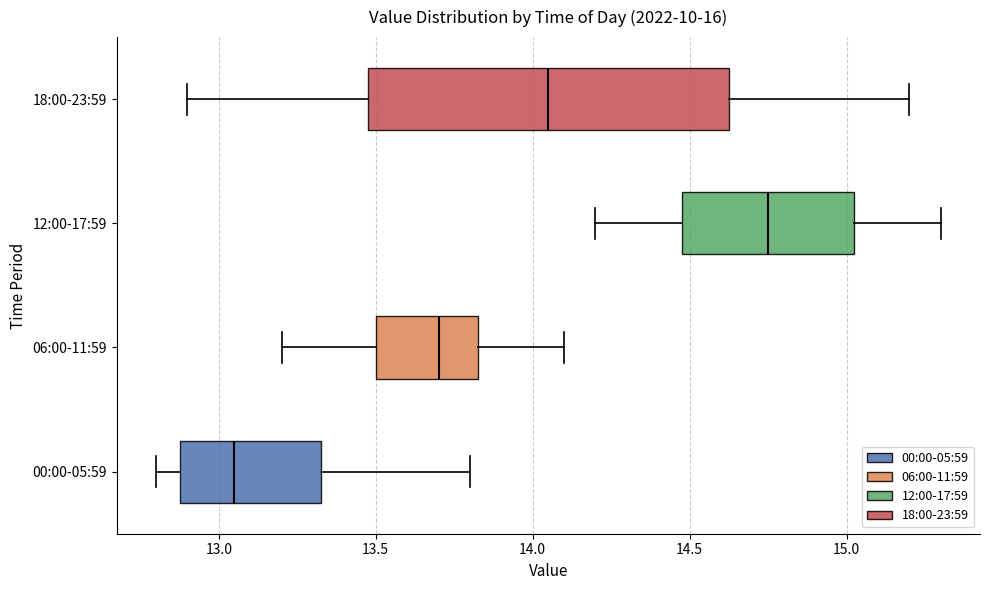

Reading bottom to top, transcribe this box plot: for each box, give where its median line is, the range the box spans, and where its two whiskers end, as read against the x-axis. The values are not printed on the chart, so give them approximately, as read against the axis.

00:00-05:59: median 13.05, box 12.90 to 13.35, whiskers 12.80 to 13.80
06:00-11:59: median 13.70, box 13.50 to 13.85, whiskers 13.20 to 14.10
12:00-17:59: median 14.75, box 14.50 to 15.05, whiskers 14.20 to 15.30
18:00-23:59: median 14.05, box 13.50 to 14.65, whiskers 12.90 to 15.20